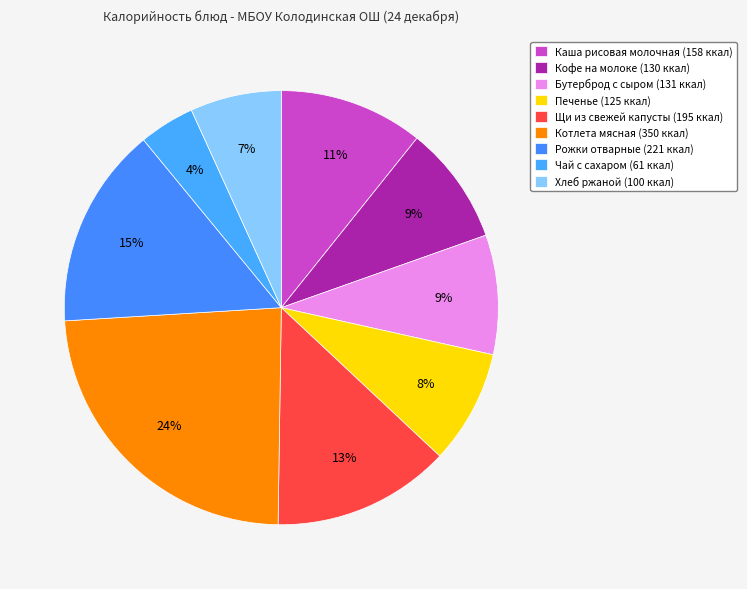

How many segments does this pie chart have?

9